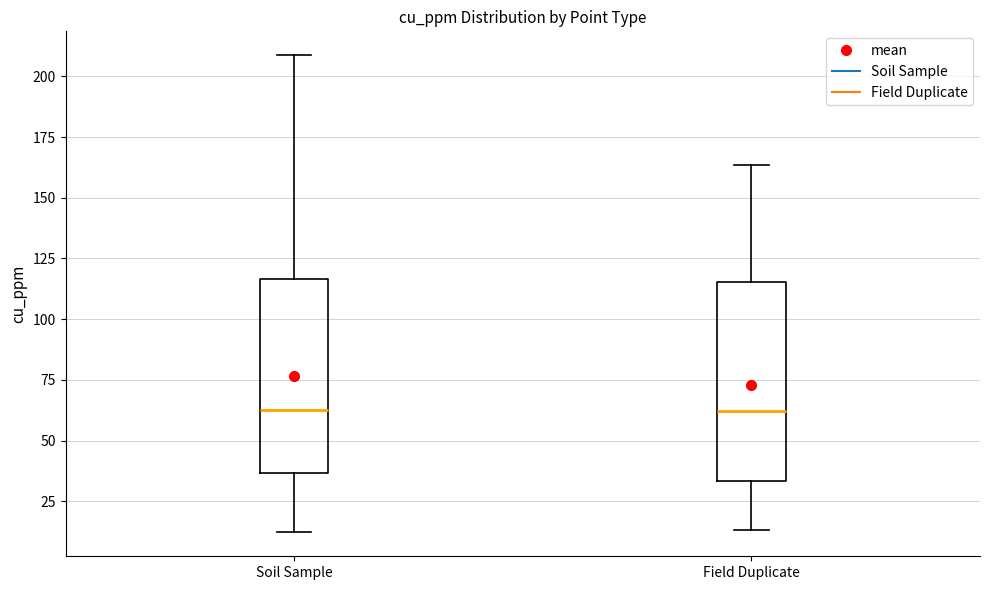

Reading left to right, read every box against the y-axis: the position of its median line, the range the box covers, and the ends of its whiskers. The values are not printed on the chart, so give them approximately, as read against the axis.

Soil Sample: median 65, box 35 to 115, whiskers 10 to 210
Field Duplicate: median 60, box 35 to 115, whiskers 15 to 165